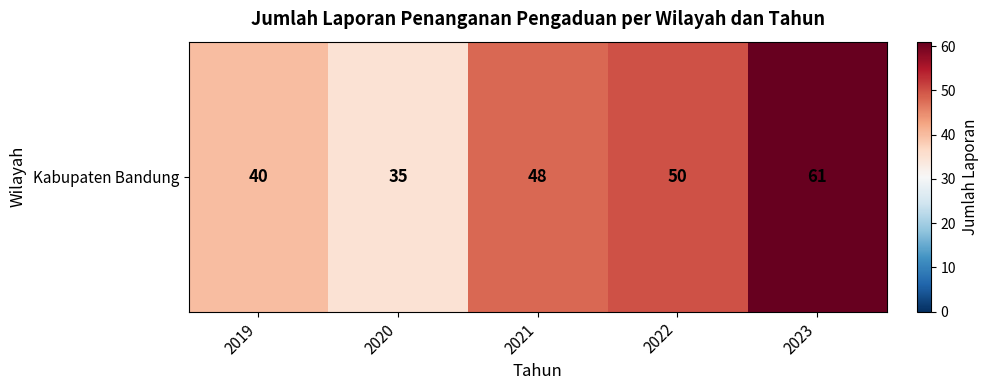

How many values exceed 48?

2